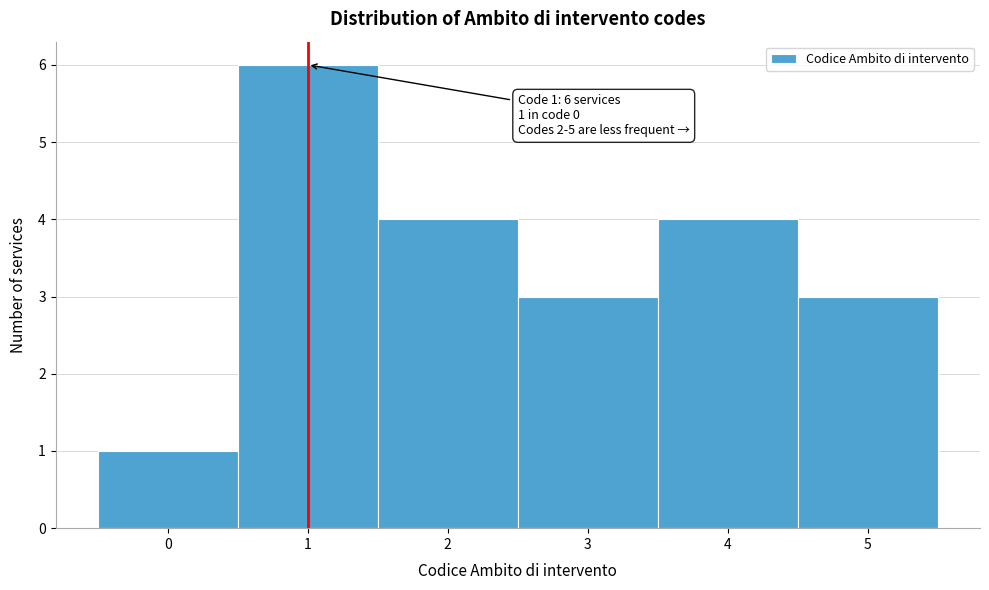

Over which range of the x-axis is the bar tallest?

0.5 to 1.5